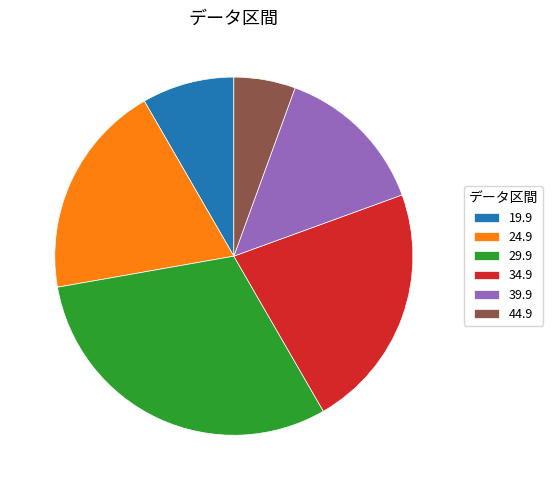

What is the largest slice in the pie chart?

29.9